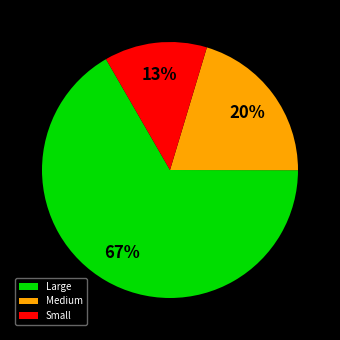

Is Small the majority of the pie?

No